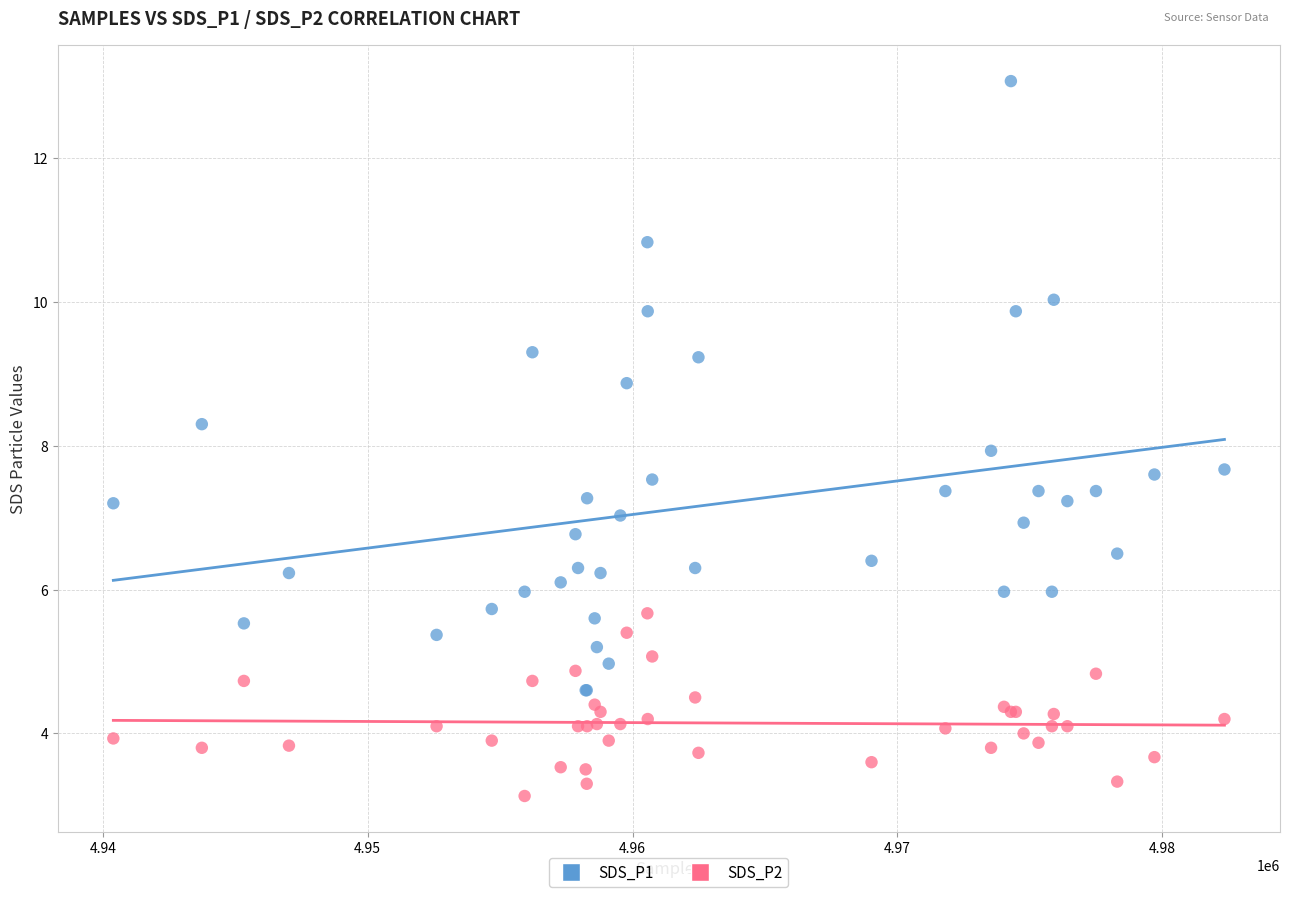

Which series has the largest Y range (max minus min)?

SDS_P1